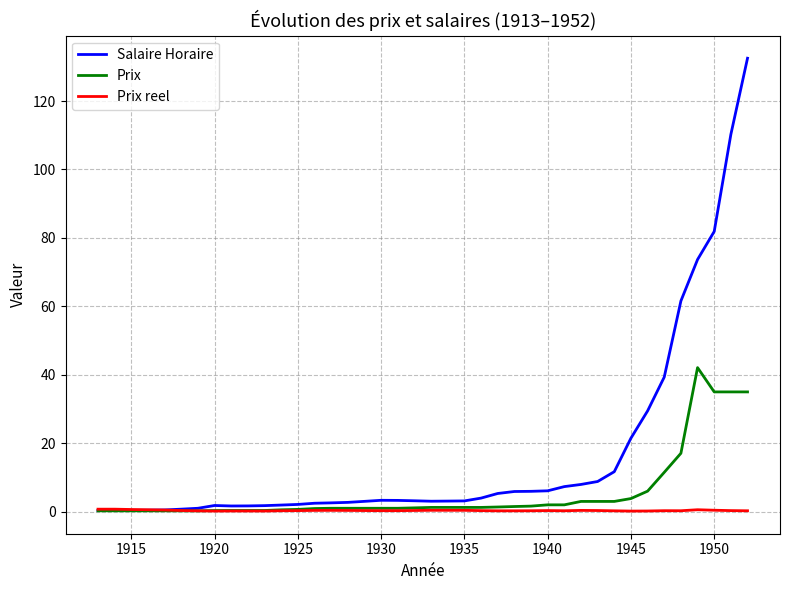

List the series in order of their peak value, highest first.

Salaire Horaire, Prix, Prix reel